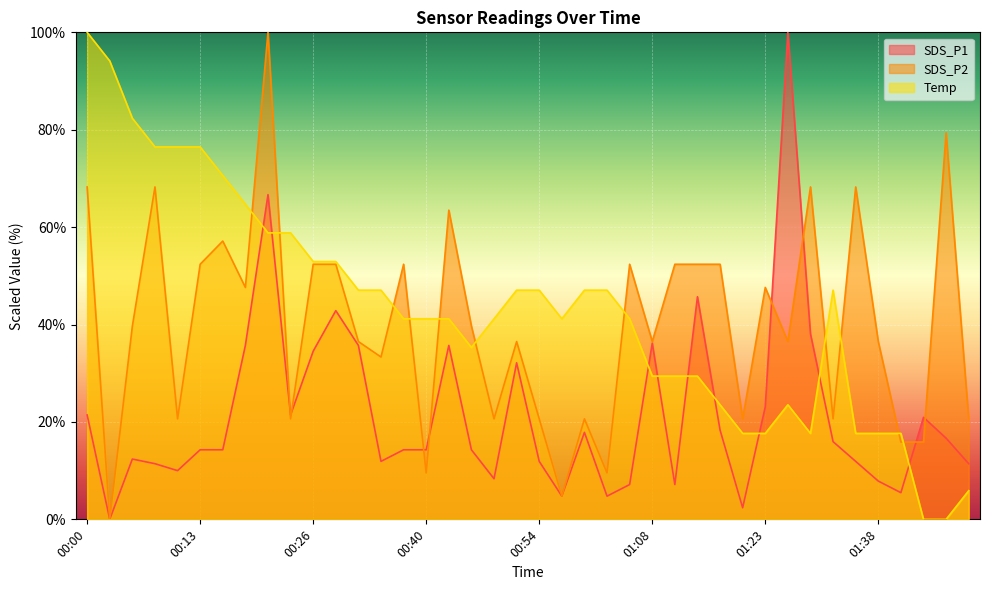

How many data points in SDS_P2 are less than 39?

20